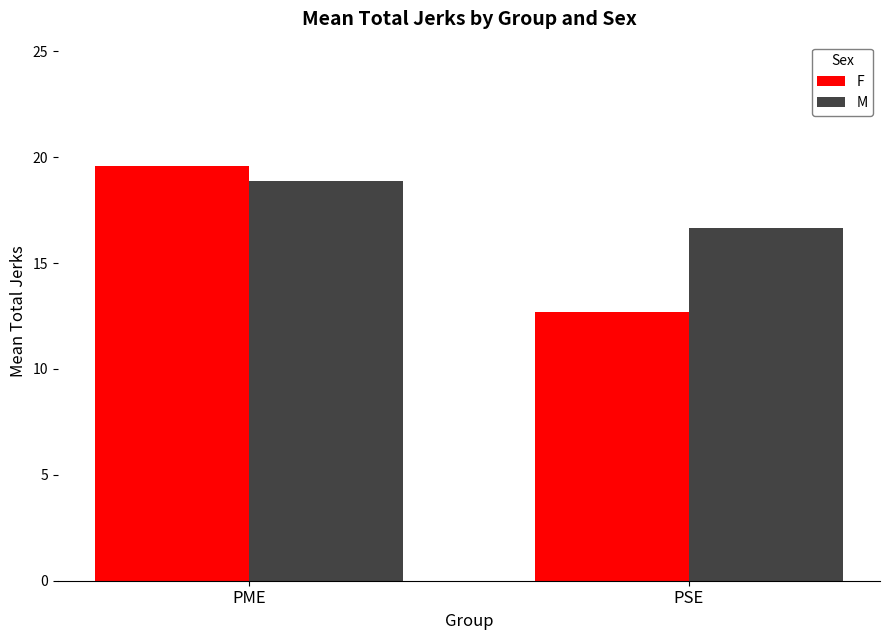

What is the spread (max minus min) of values at PME?

0.7